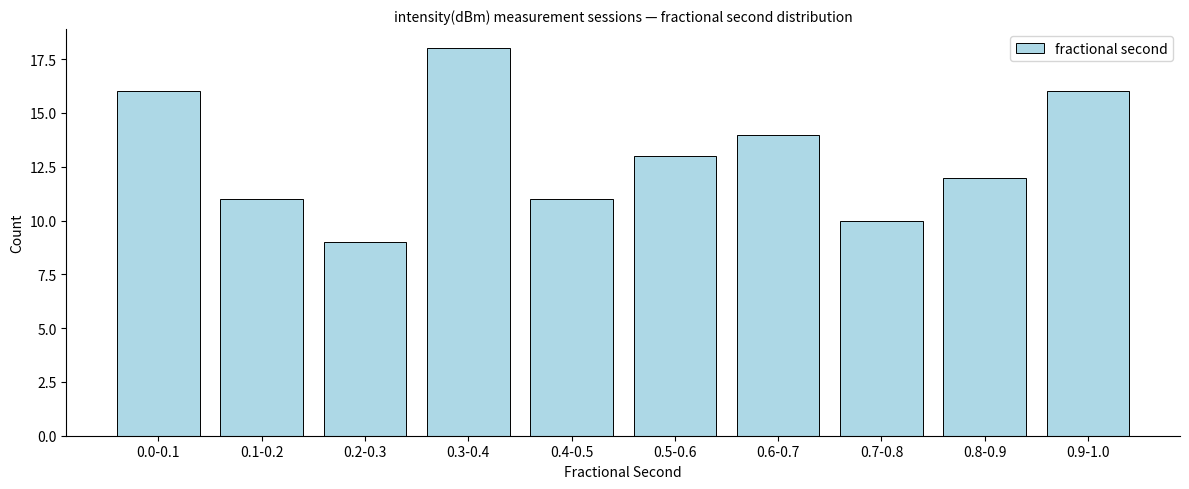

Reading left to right, list all the values displayed in this chart.

16	11	9	18	11	13	14	10	12	16